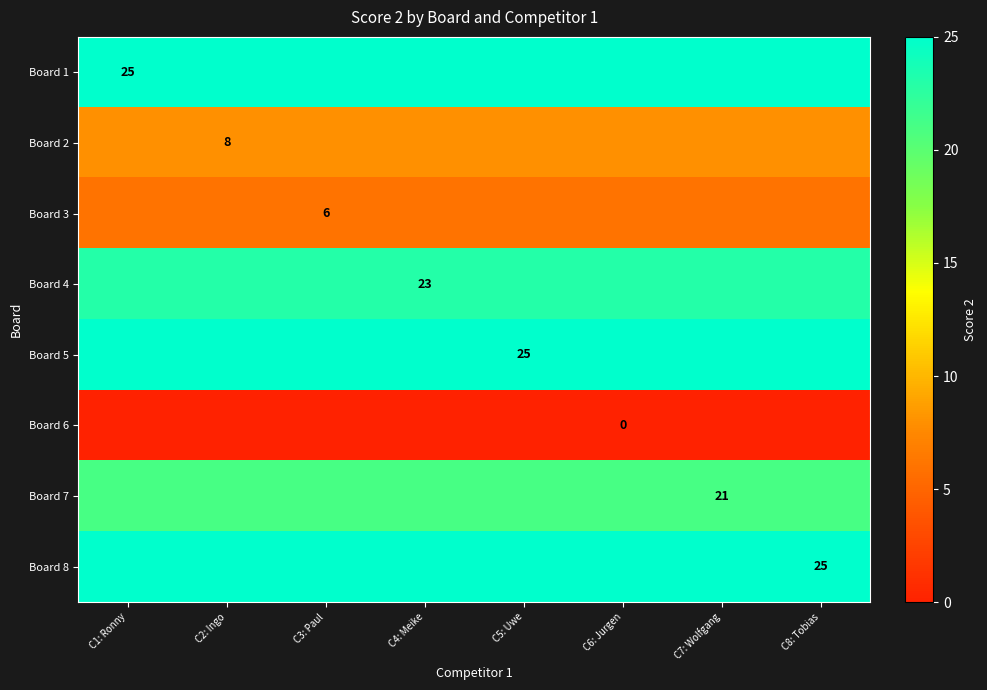

At which category is the sum across all series the highest?

C1: Ronny